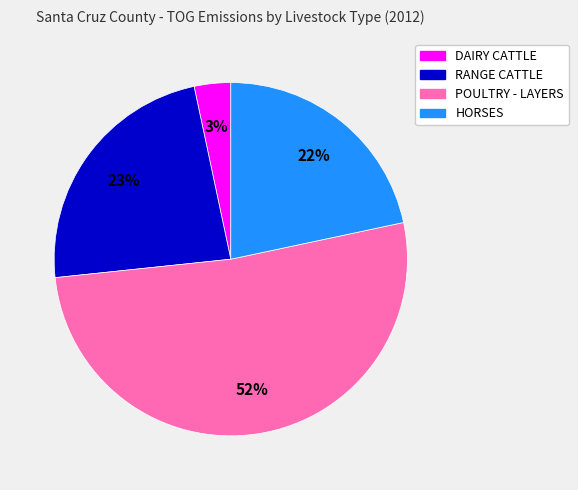

What is the largest slice in the pie chart?

POULTRY - LAYERS